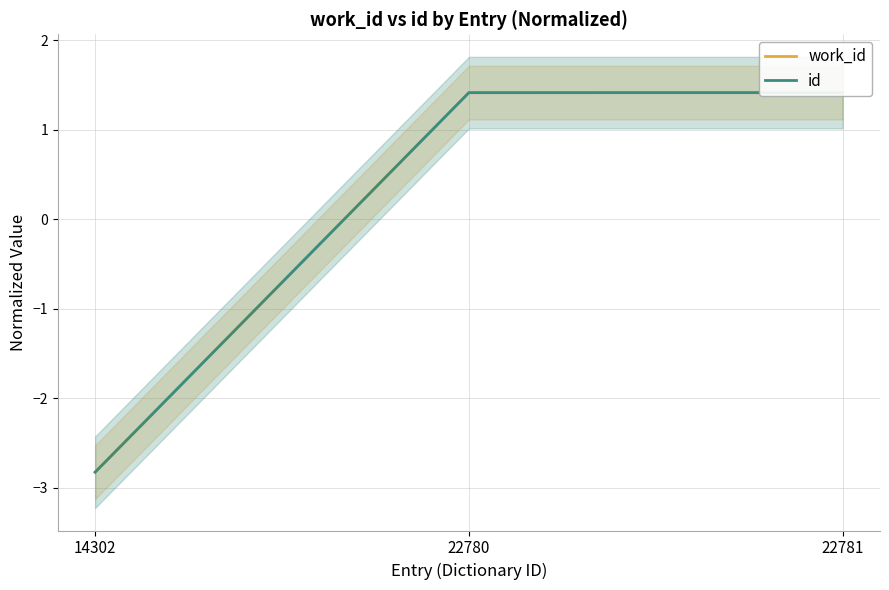

Reading right to left, extract all data points from this chart.

work_id: 22781=1.4	22780=1.4	14302=-2.8
id: 22781=1.4	22780=1.4	14302=-2.8